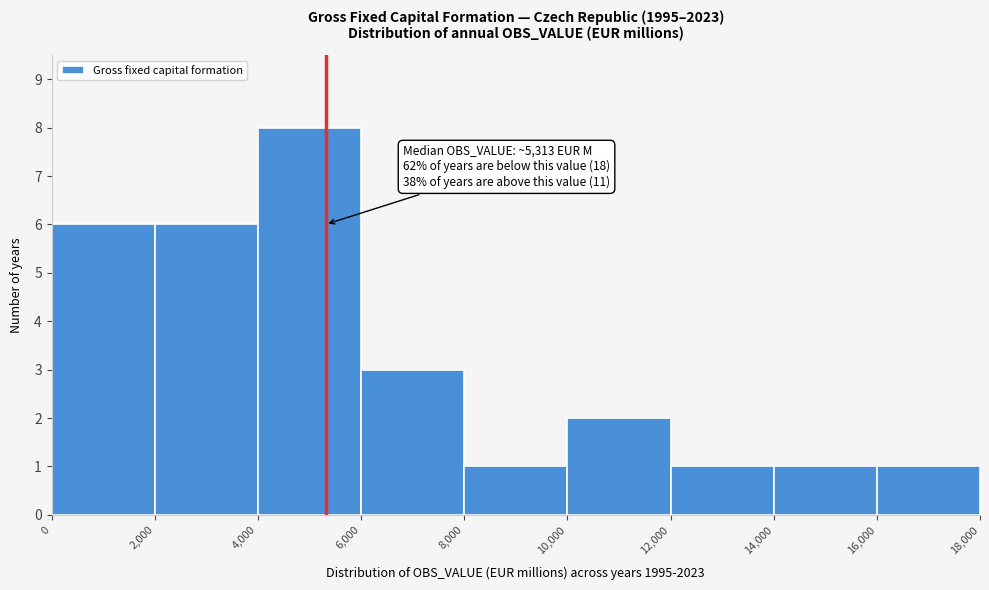

Over which range of the x-axis is the bar tallest?

4,000 to 6,000